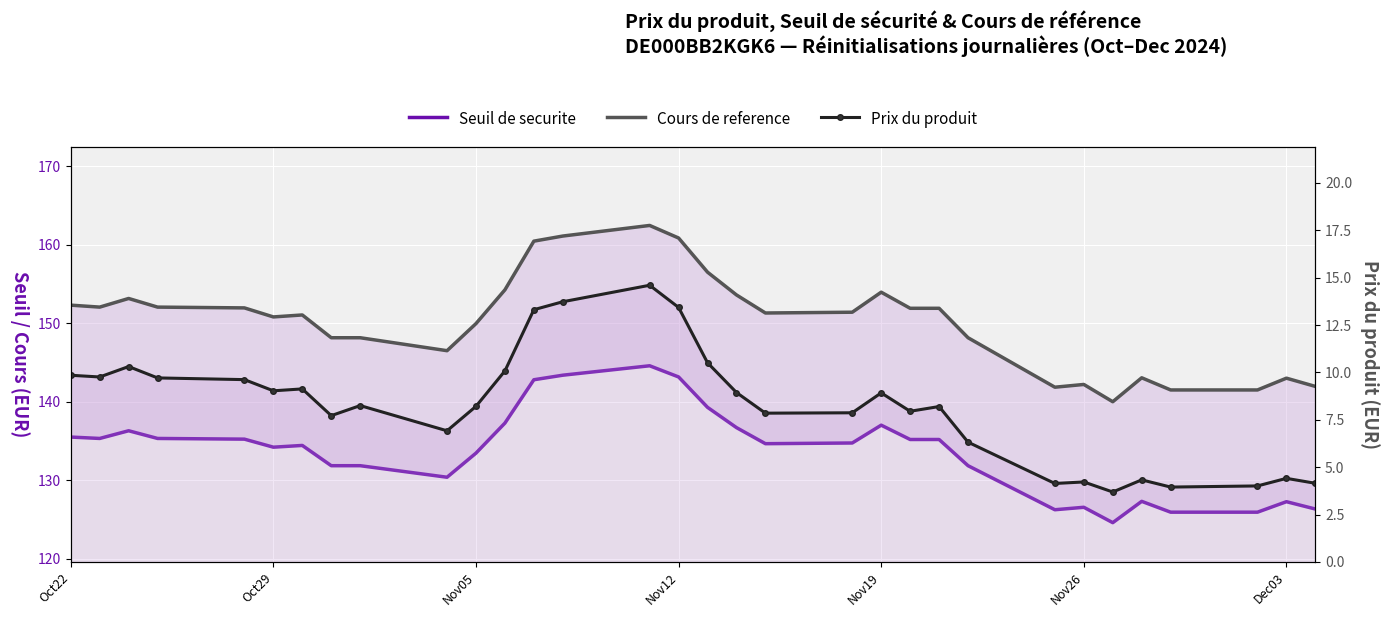

What is the minimum value for Cours de reference?

140.0